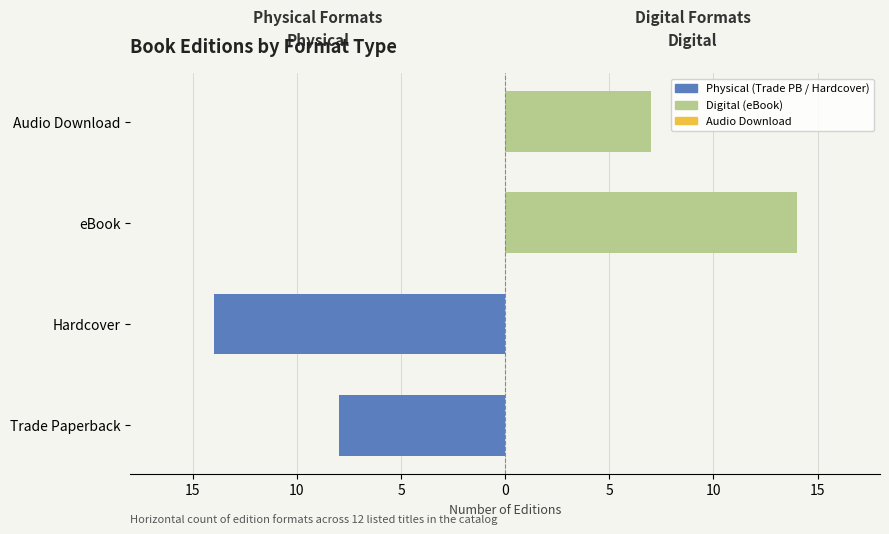

What is the greatest value displayed?

14